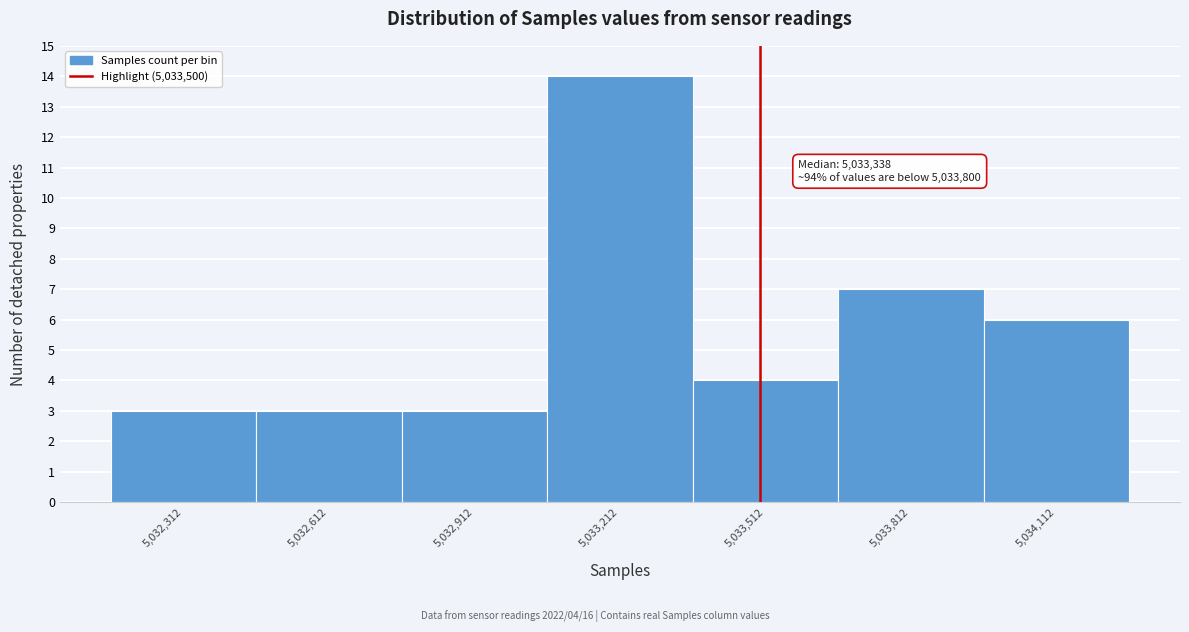

Which range on the x-axis has the tallest bar?

5033050 to 5033350